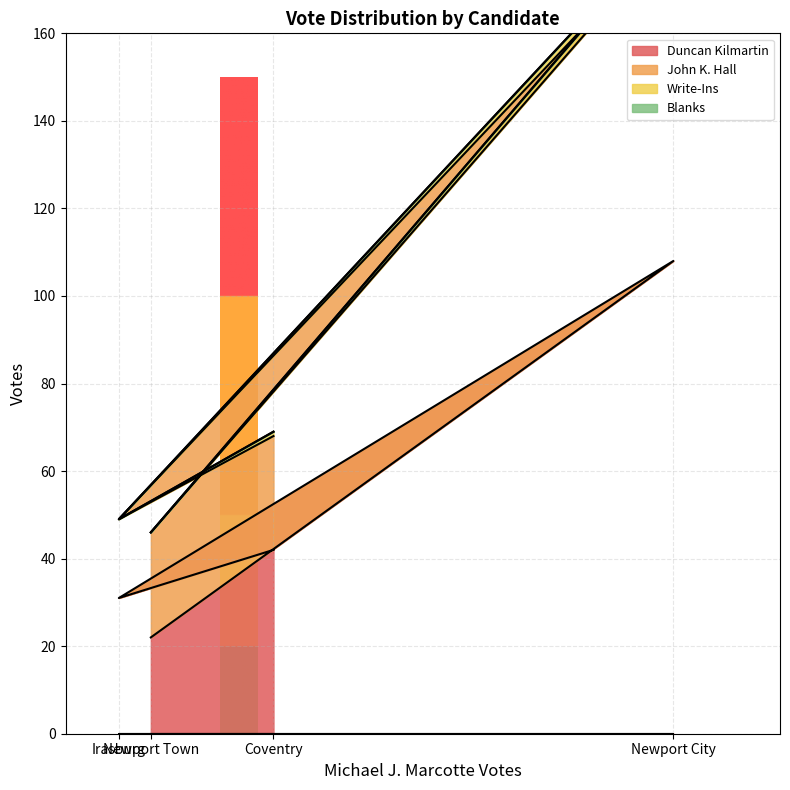

Rank the series at Newport Town from highest to lowest value.

John K. Hall, Duncan Kilmartin